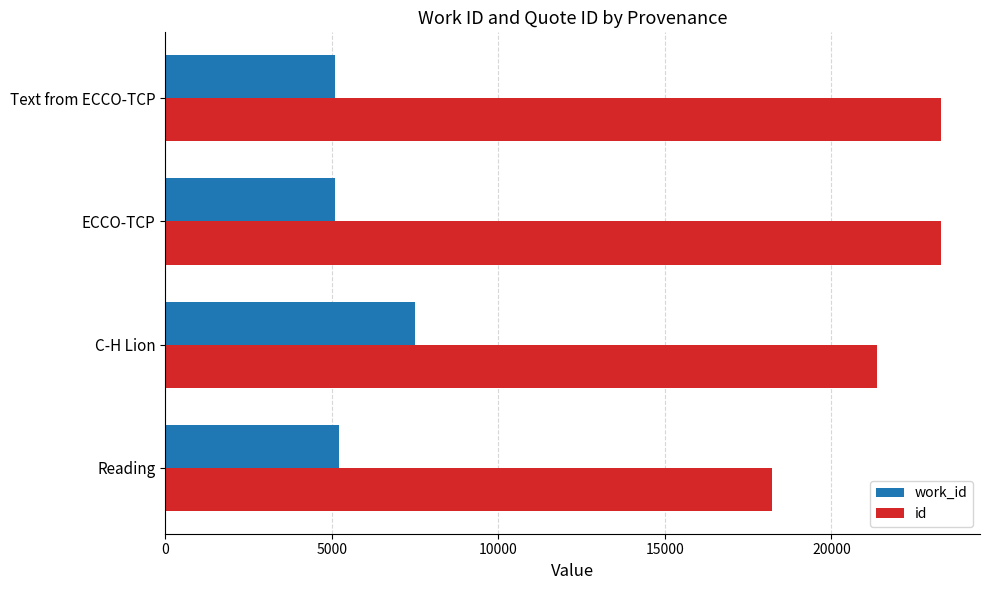

Rank the series by their average value, from lowest to highest.

work_id, id